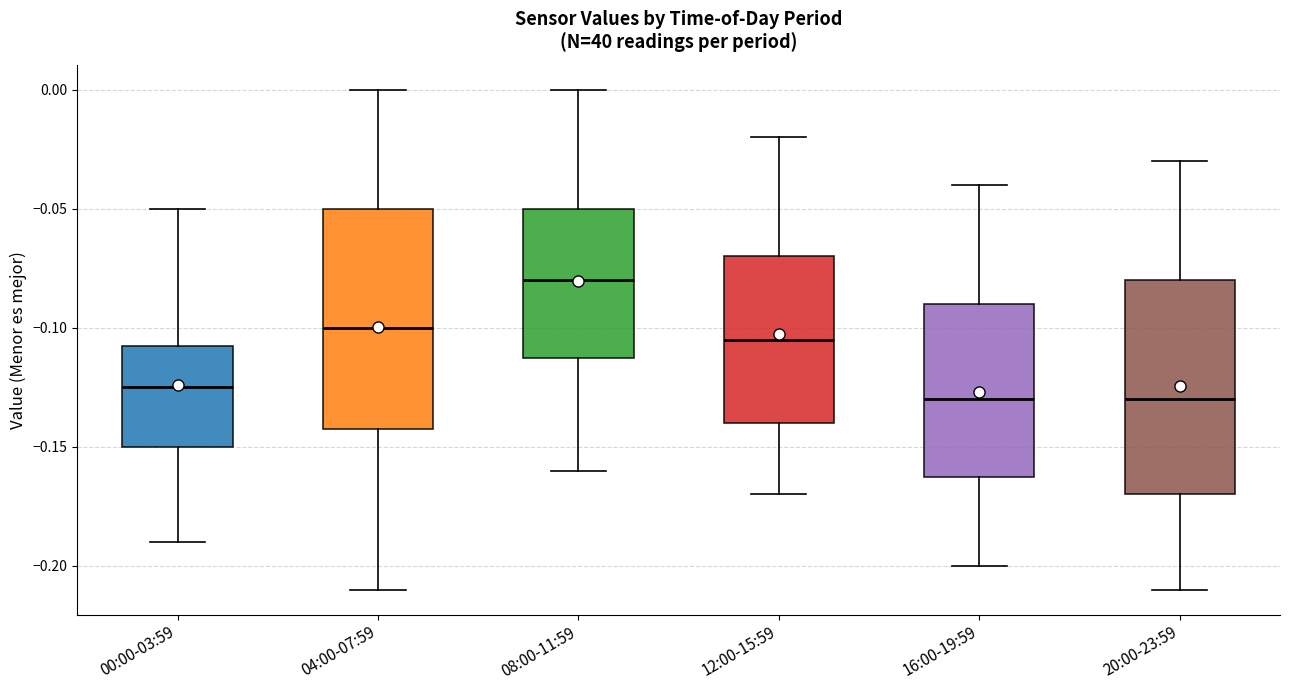

Reading left to right, read every box against the y-axis: the position of its median line, the range the box covers, and the ends of its whiskers. The values are not printed on the chart, so give them approximately, as read against the axis.

00:00-03:59: median -0.125, box -0.150 to -0.105, whiskers -0.190 to -0.050
04:00-07:59: median -0.100, box -0.140 to -0.050, whiskers -0.210 to 0.000
08:00-11:59: median -0.080, box -0.110 to -0.050, whiskers -0.160 to 0.000
12:00-15:59: median -0.105, box -0.140 to -0.070, whiskers -0.170 to -0.020
16:00-19:59: median -0.130, box -0.160 to -0.090, whiskers -0.200 to -0.040
20:00-23:59: median -0.130, box -0.170 to -0.080, whiskers -0.210 to -0.030